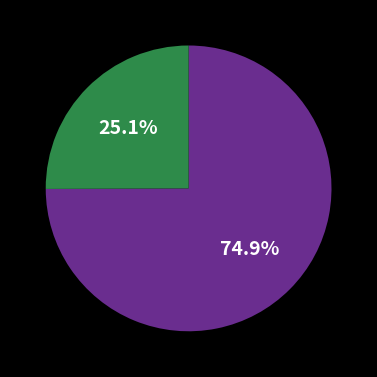

To the nearest percent, what is the difference between the largest and smallest slice percentages?

50%